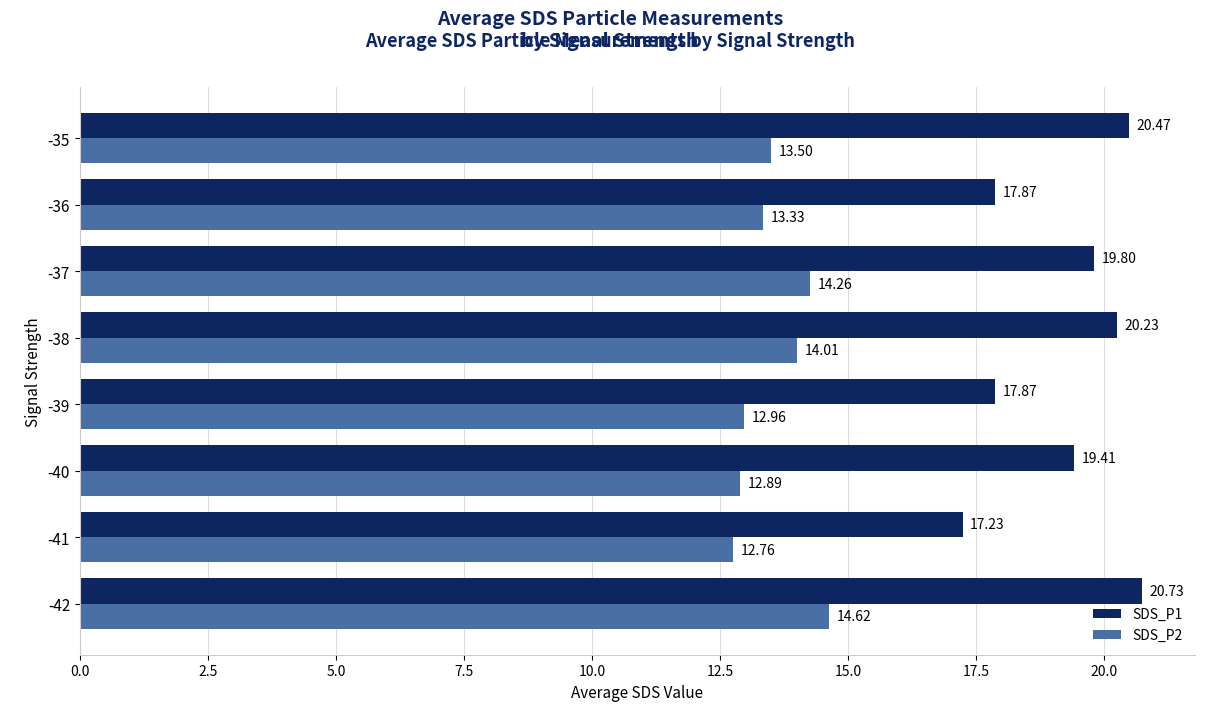

What is the difference between the highest and lowest values at -41?

4.5